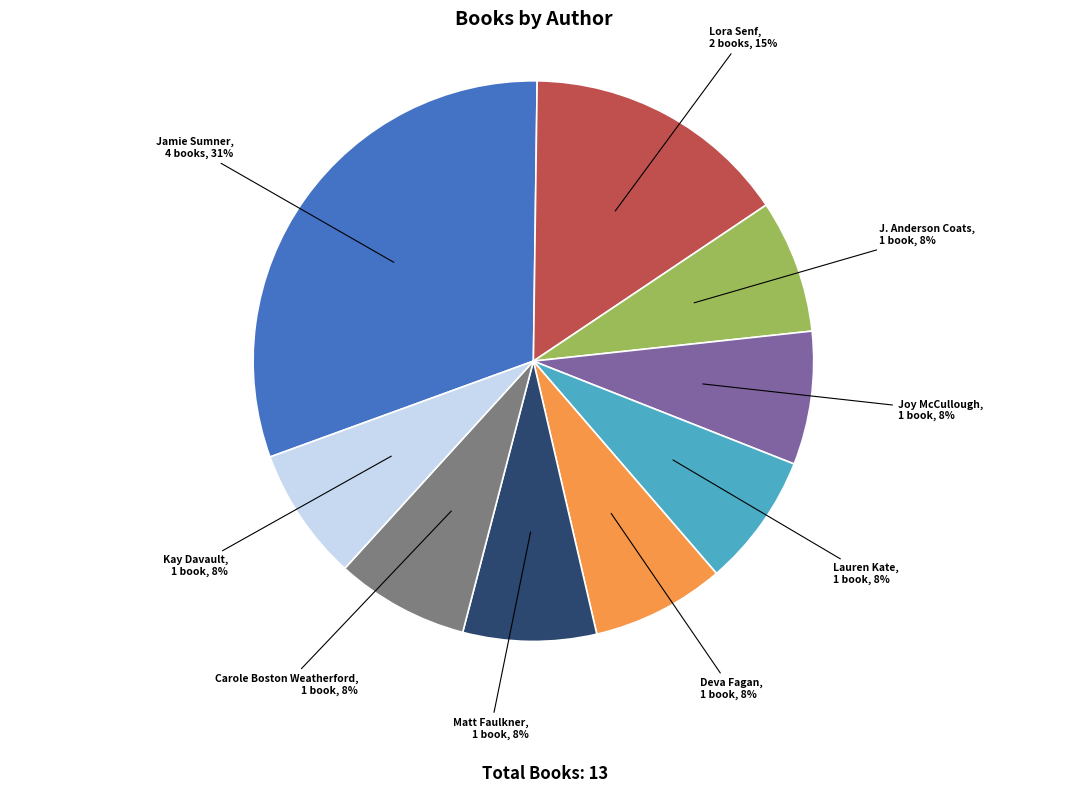

What percentage is the Lauren Kate slice, to the nearest percent?

8%